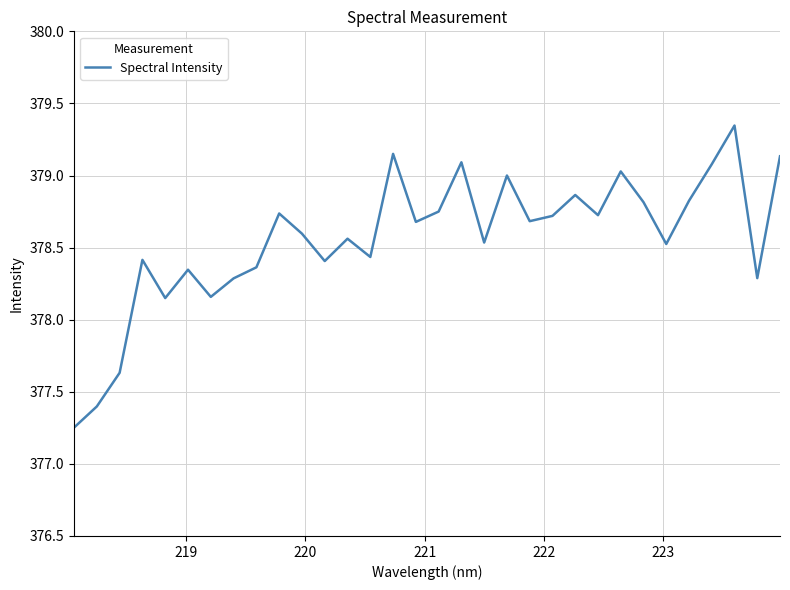

What is the difference between the maximum and minimum values?

2.1